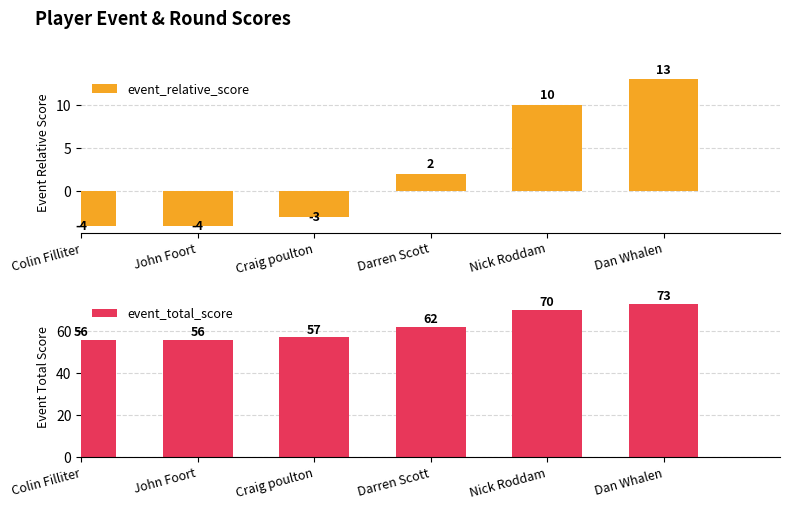

Between John Foort and Darren Scott, which is larger?

Darren Scott